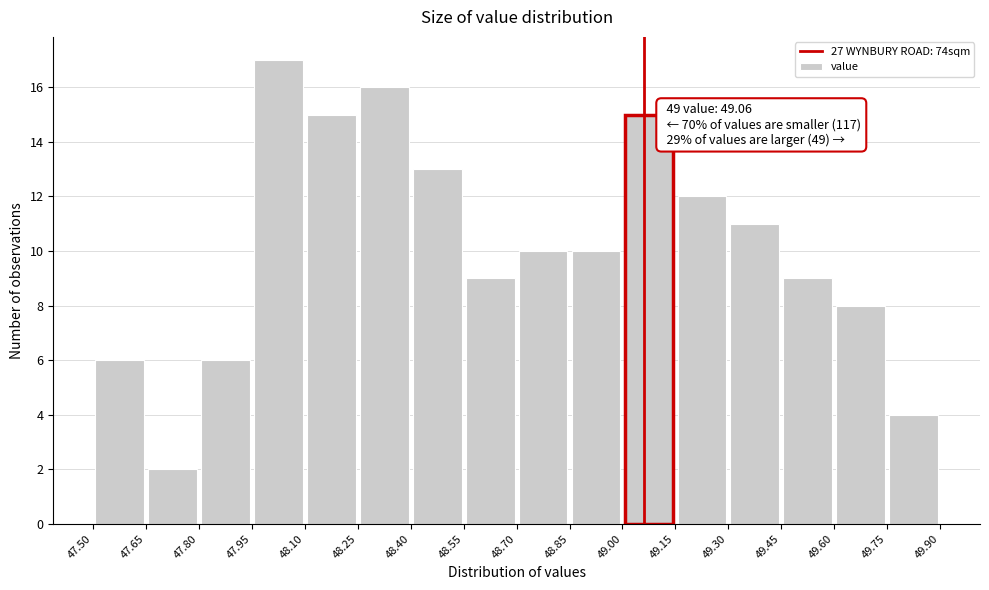

Over which range of the x-axis is the bar tallest?

47.95 to 48.10